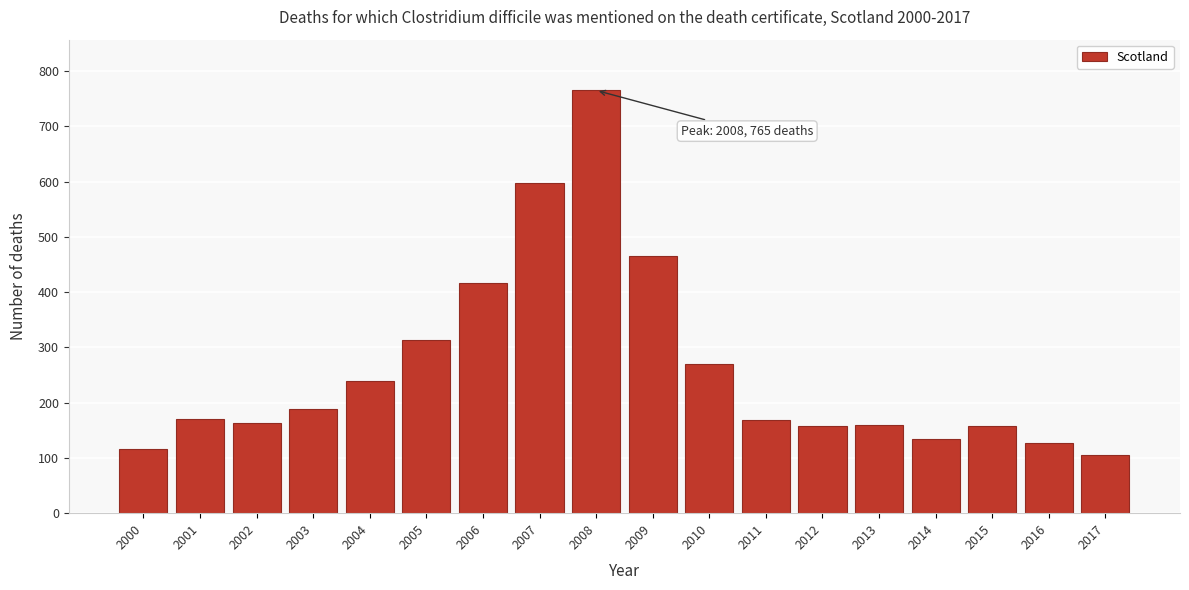

Which category has the highest value across all series?

2008